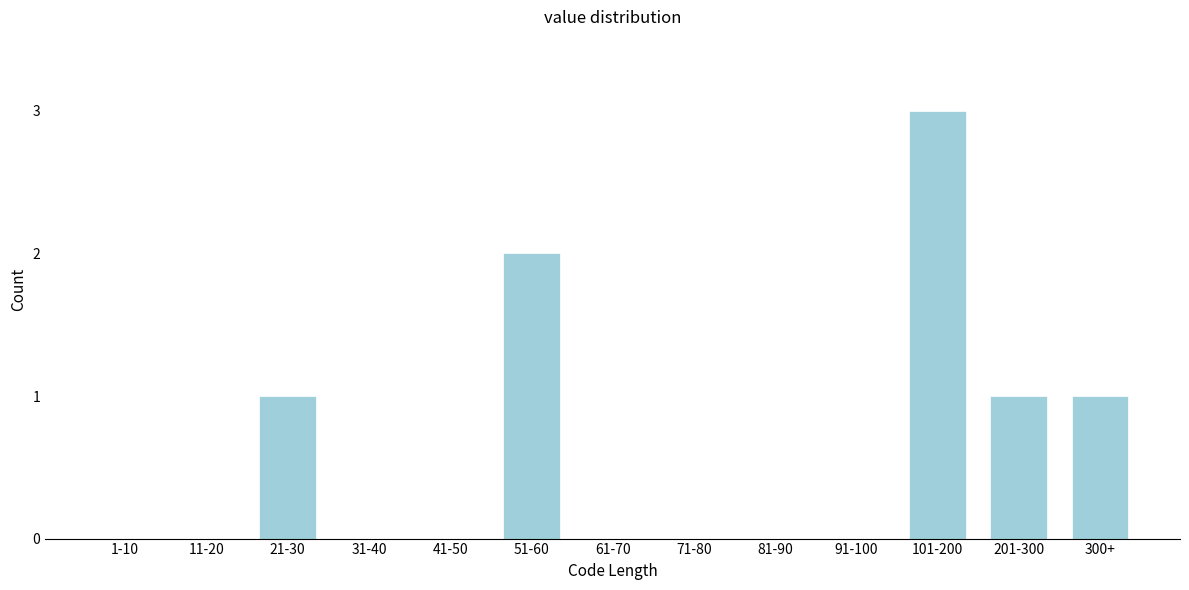

Reading right to left, transcribe all the data shown in this chart.

300+=1	201-300=1	101-200=3	91-100=0	81-90=0	71-80=0	61-70=0	51-60=2	41-50=0	31-40=0	21-30=1	11-20=0	1-10=0